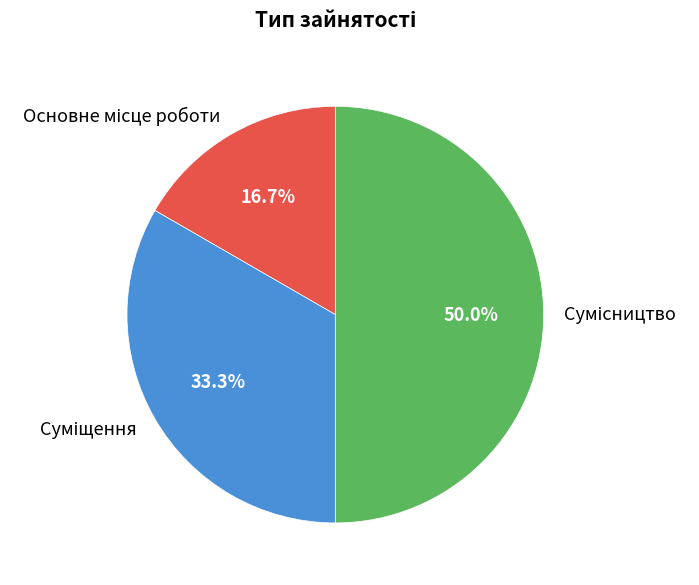

How many slices are in this pie chart?

3